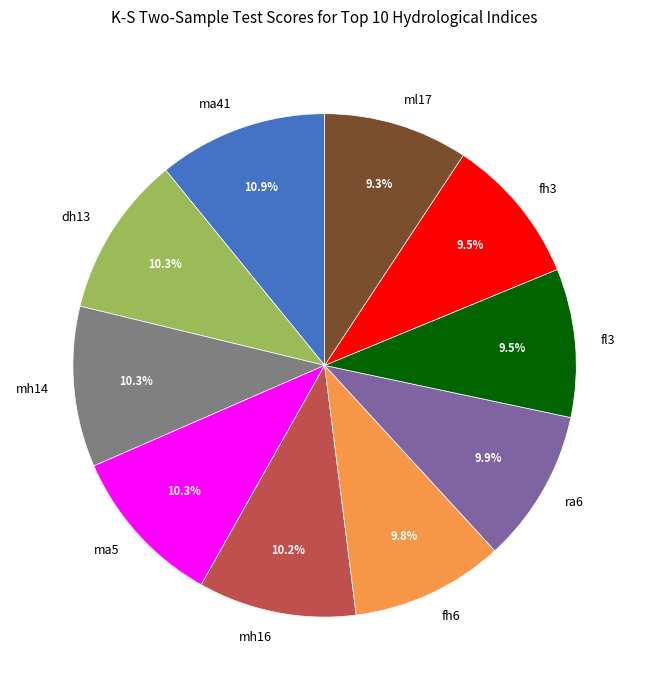

What is the ratio of the value at ra6 to the value at ma5?

1.0